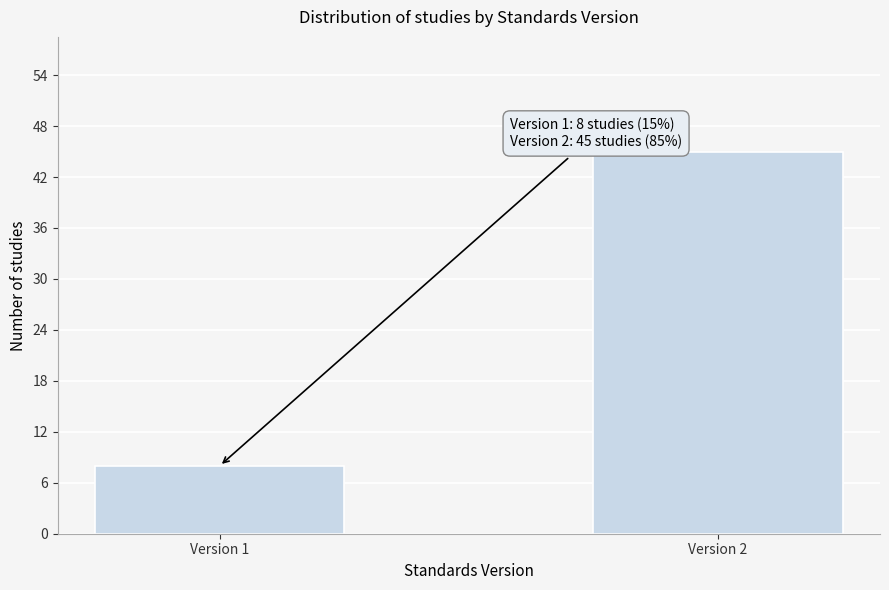

Reading left to right, transcribe all the data shown in this chart.

Version 1=8	Version 2=45